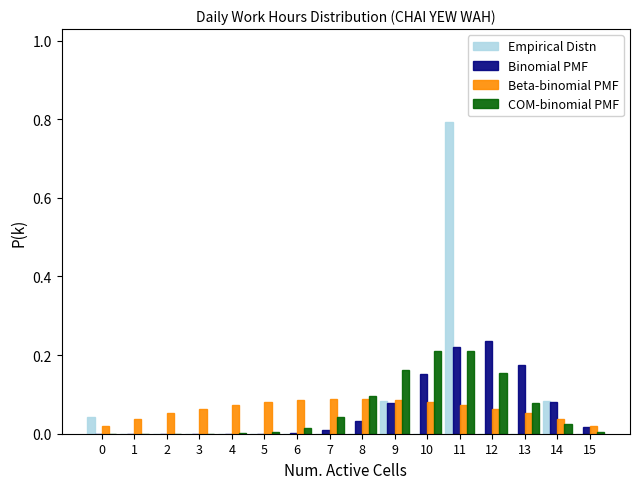

What is the sum of all Binomial PMF values?

1.0